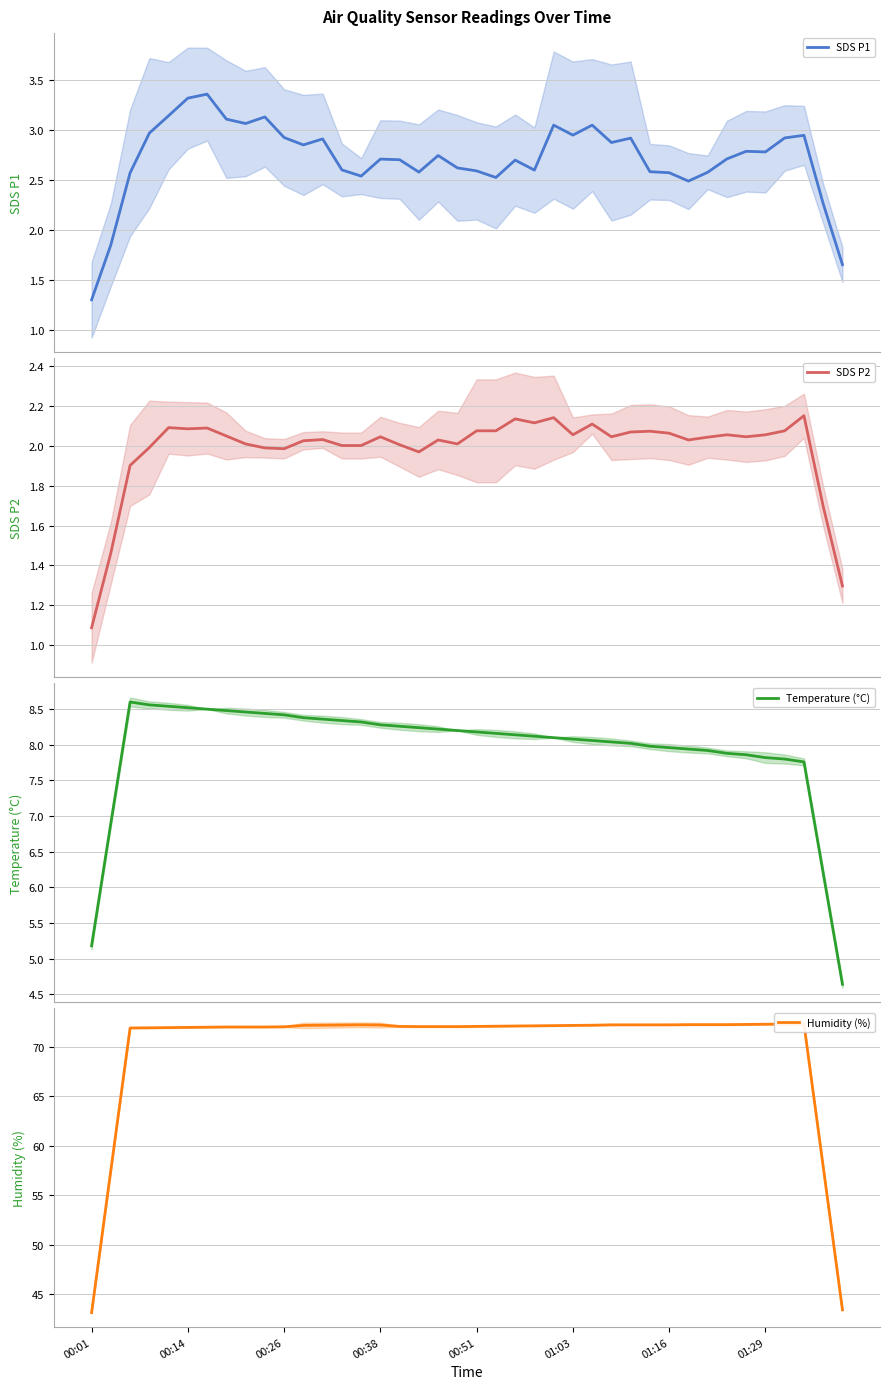

What is the minimum value for SDS P1?

1.3